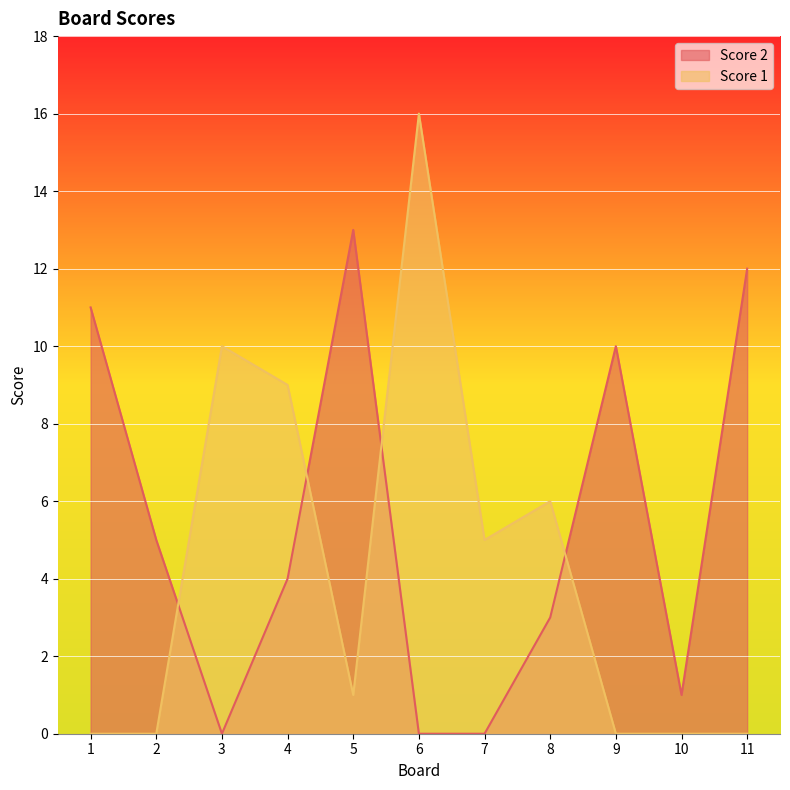

What are all the series names shown in the legend?

Score 2, Score 1